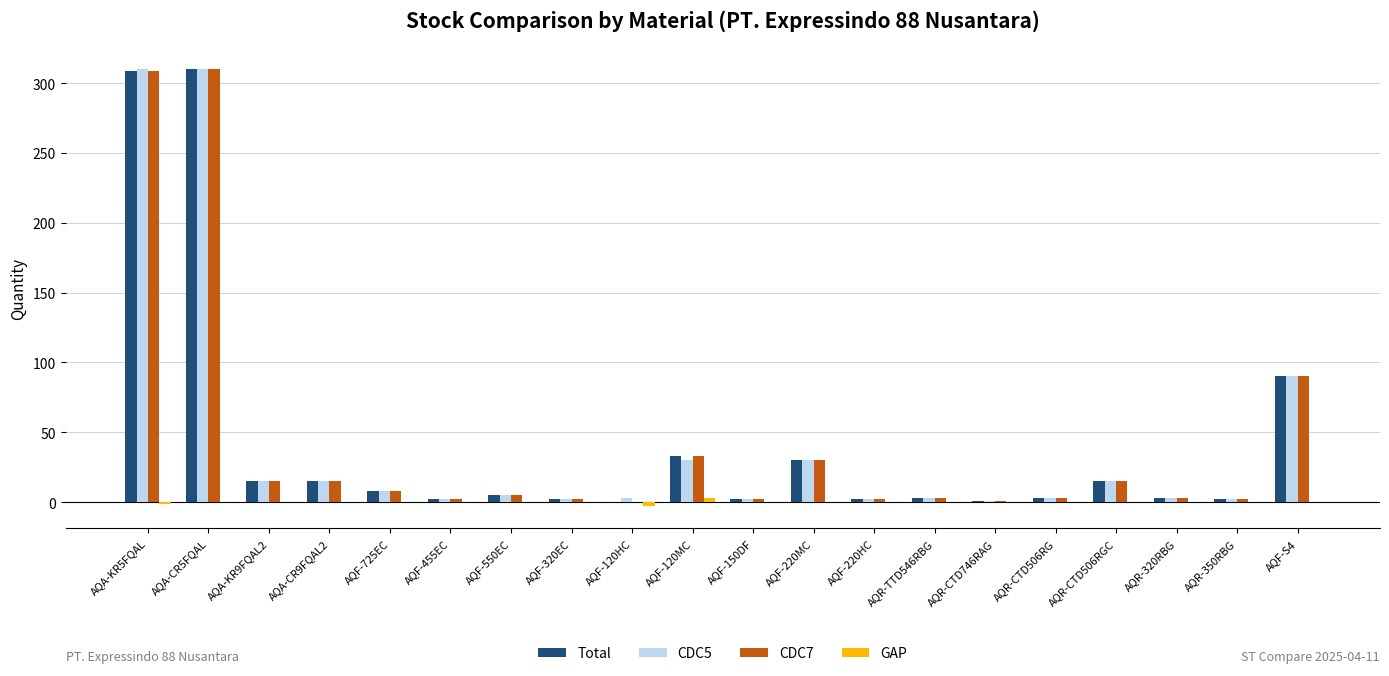

Is it true that Total equals 1 at AQR-CTD746RAG?

True